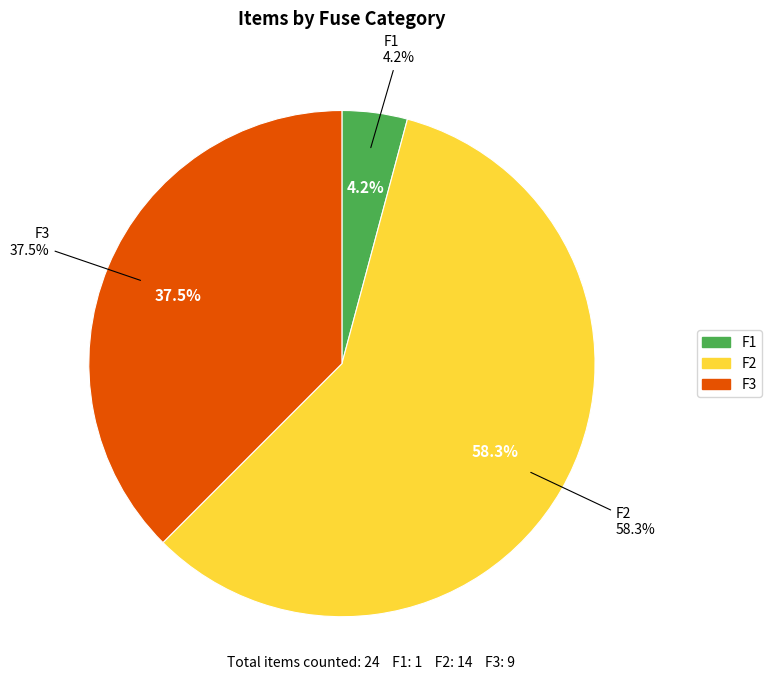

To the nearest percent, what is the average slice percentage?

33%